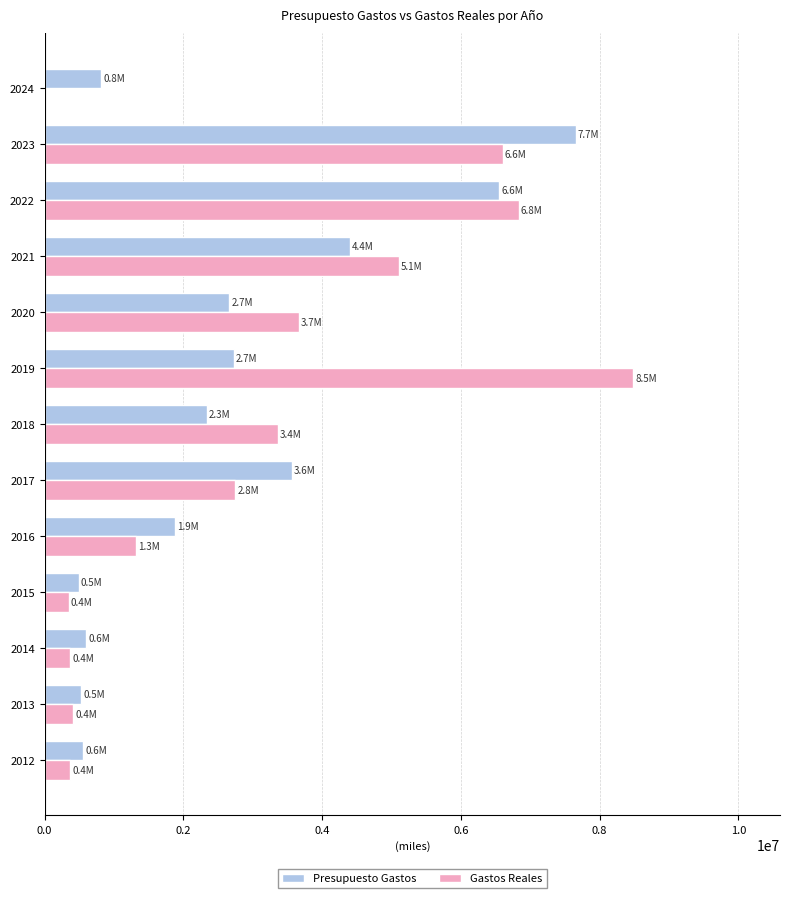

Count the number of data series in this chart.

2